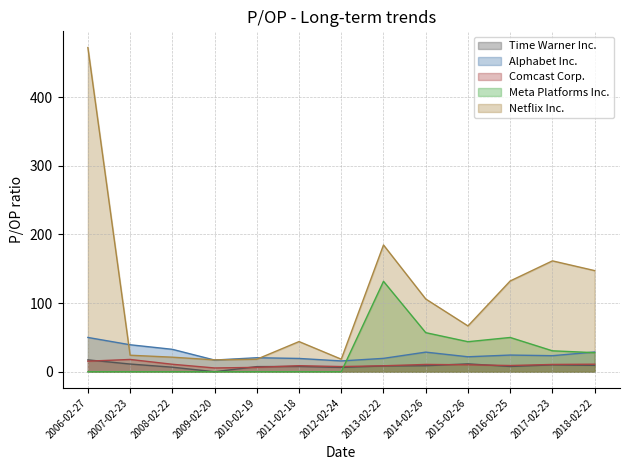

What is the total value across all series at 2016-02-25?

223.1